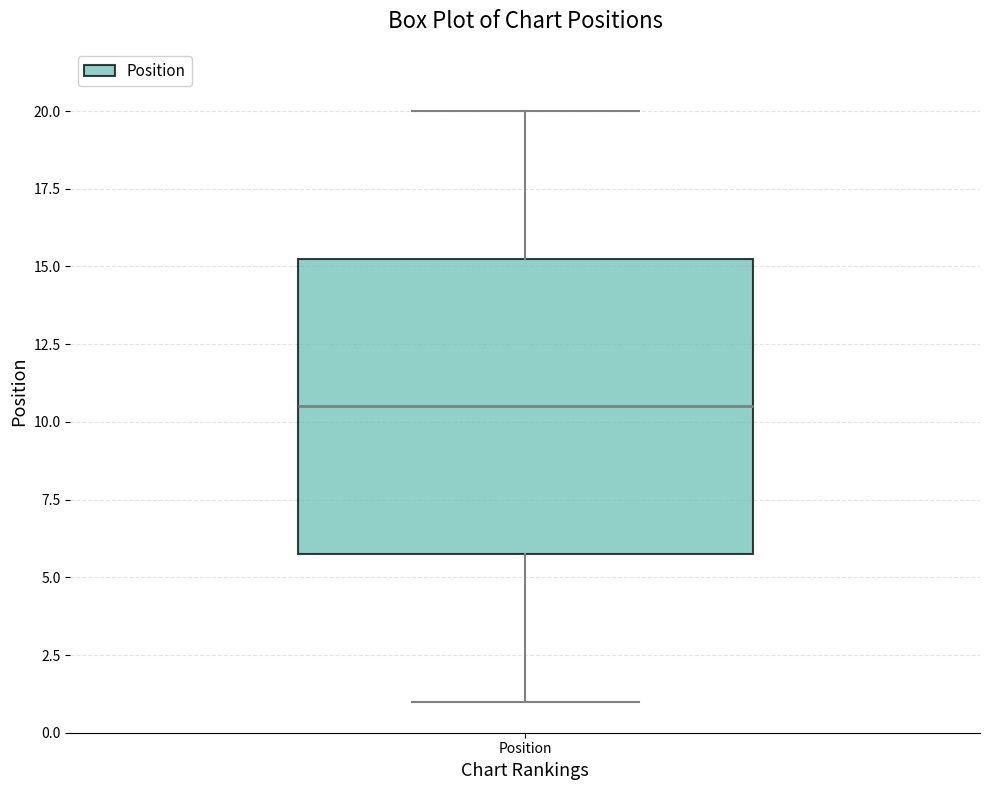

Where is the lower edge of the box for Position on the y-axis? The values are not printed on the chart, so give them approximately, as read against the axis.

6.0